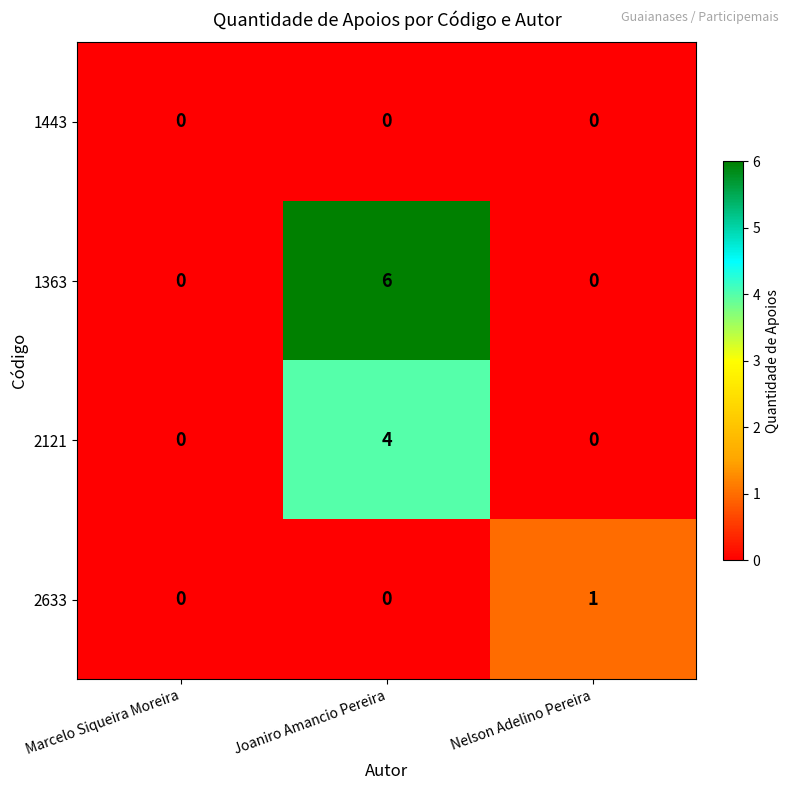

How many 1363 values are between 0 and 6?

3